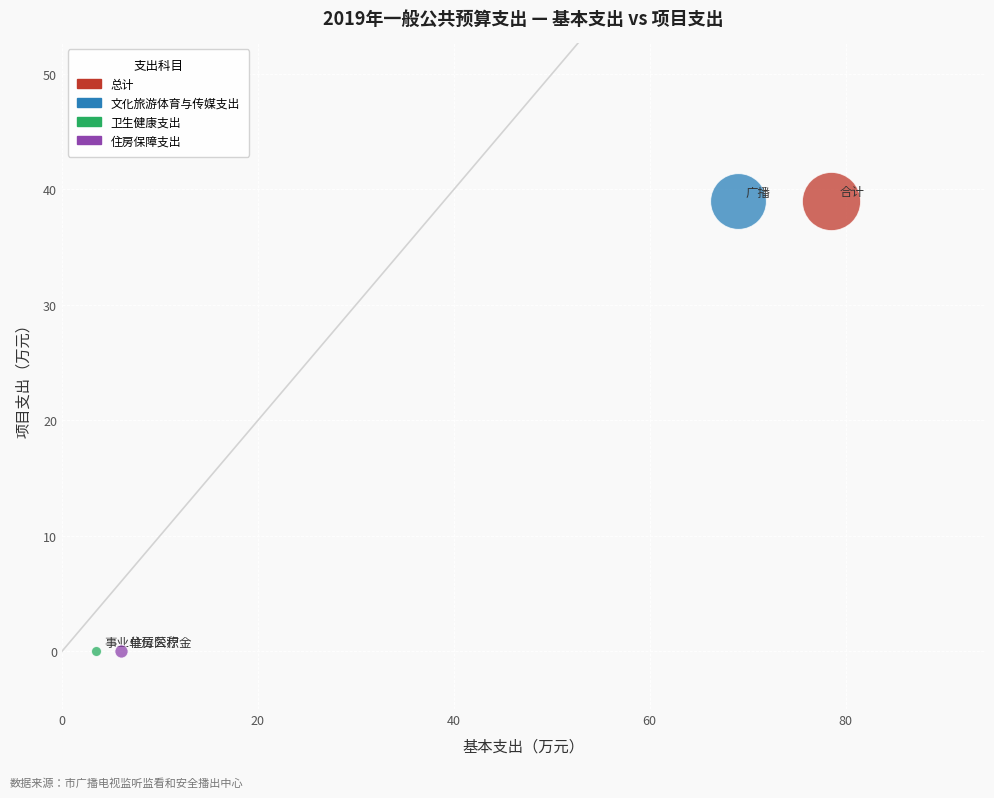

What are all the series names shown in the legend?

总计, 文化旅游体育与传媒支出, 卫生健康支出, 住房保障支出